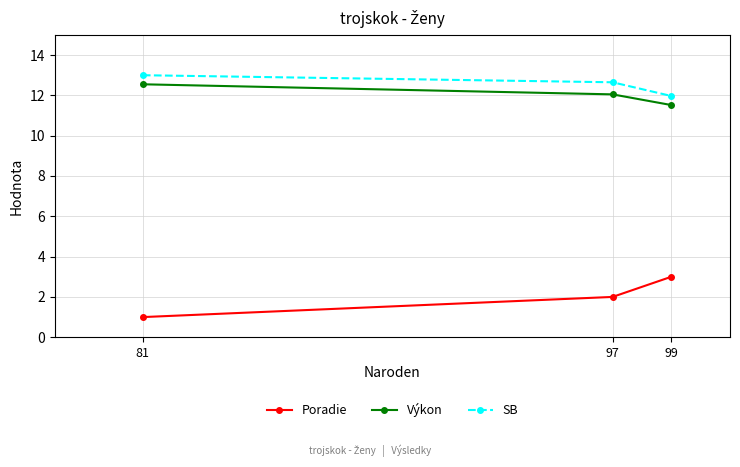

What is the lowest value of the Poradie series?

1.0